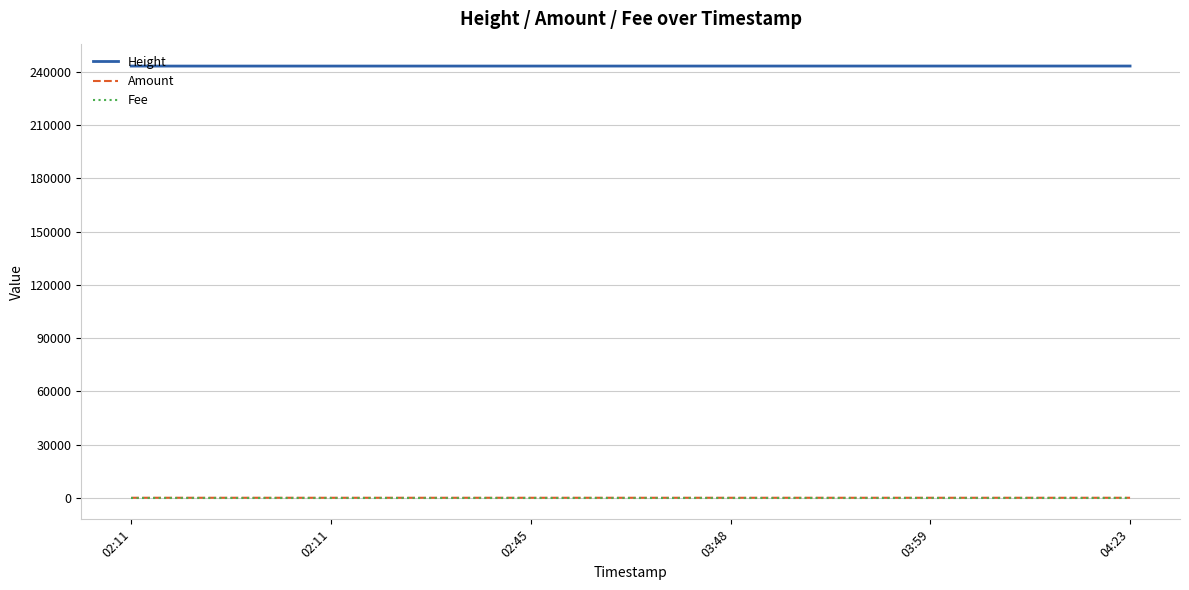

What are all the series names shown in the legend?

Height, Amount, Fee